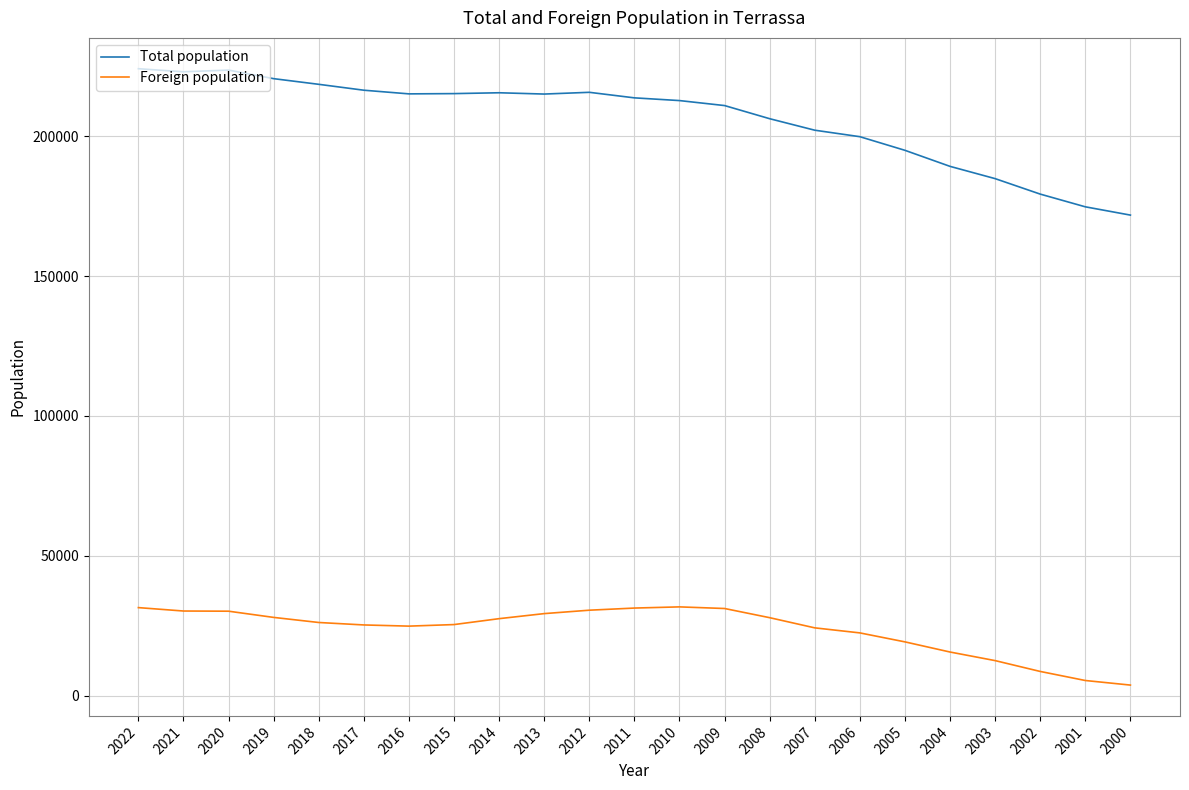

Count the number of data series in this chart.

2